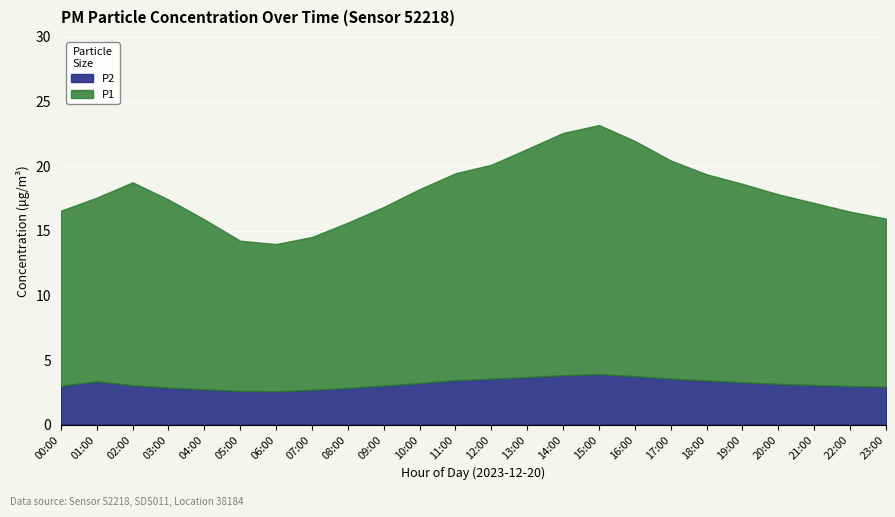

What is the total value across all series at 09:00?

16.8